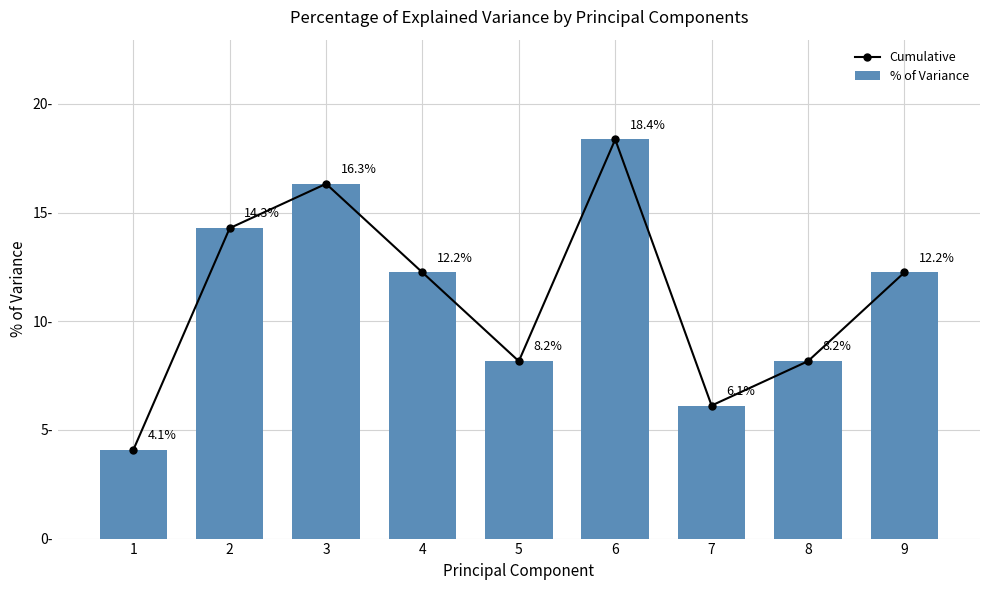

How many groups of bars are there?

9